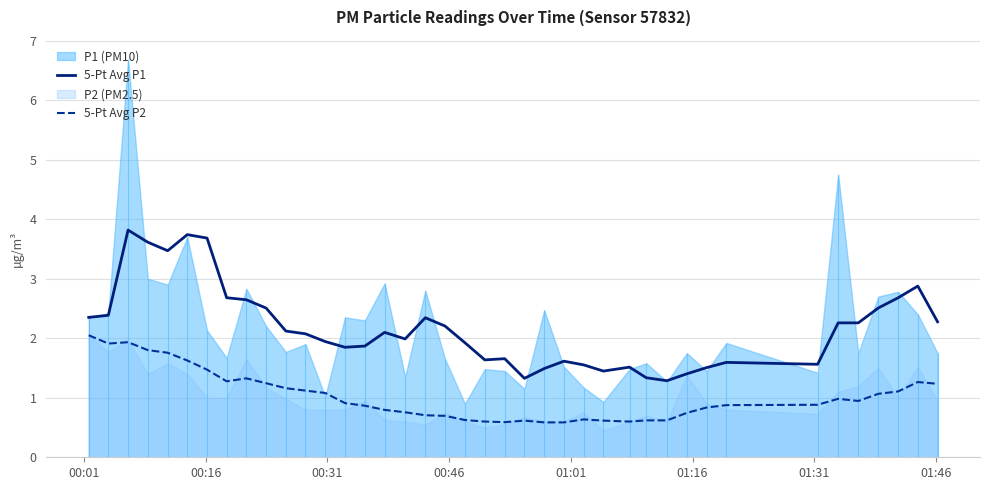

True or false: 5-Pt Avg P2 and 5-Pt Avg P1 cross at least once.

False